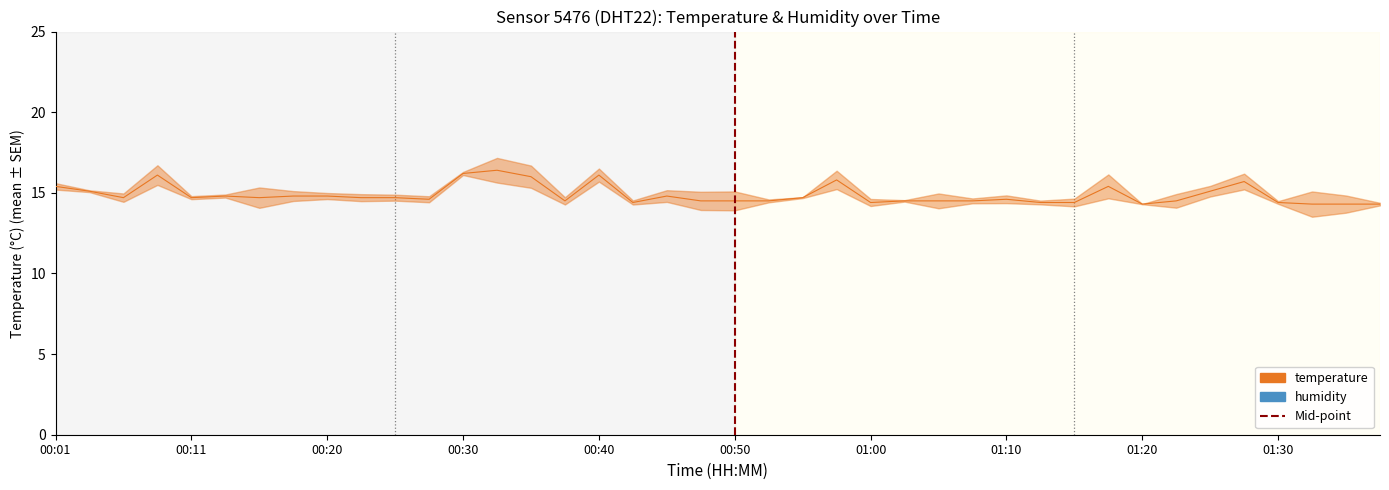

Reading left to right, what are all the values shown in this chart?

15.4	15.1	14.7	16.1	14.7	14.8	14.7	14.8	14.8	14.7	14.7	14.6	16.2	16.4	16.0	14.5	16.1	14.4	14.8	14.5	14.5	14.5	14.7	15.8	14.4	14.5	14.5	14.5	14.6	14.4	14.4	15.4	14.3	14.5	15.1	15.7	14.4	14.3	14.3	14.3